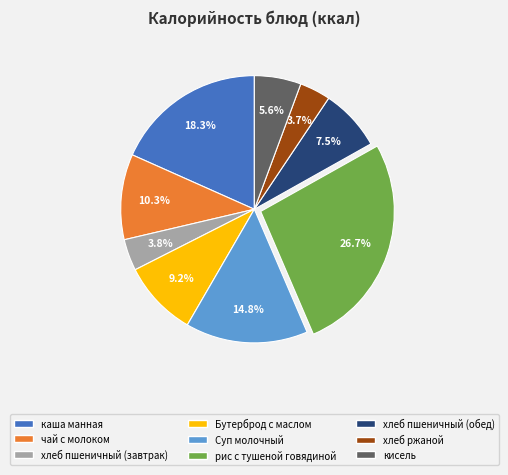

Is it true that хлеб ржаной is 9% of the pie?

False